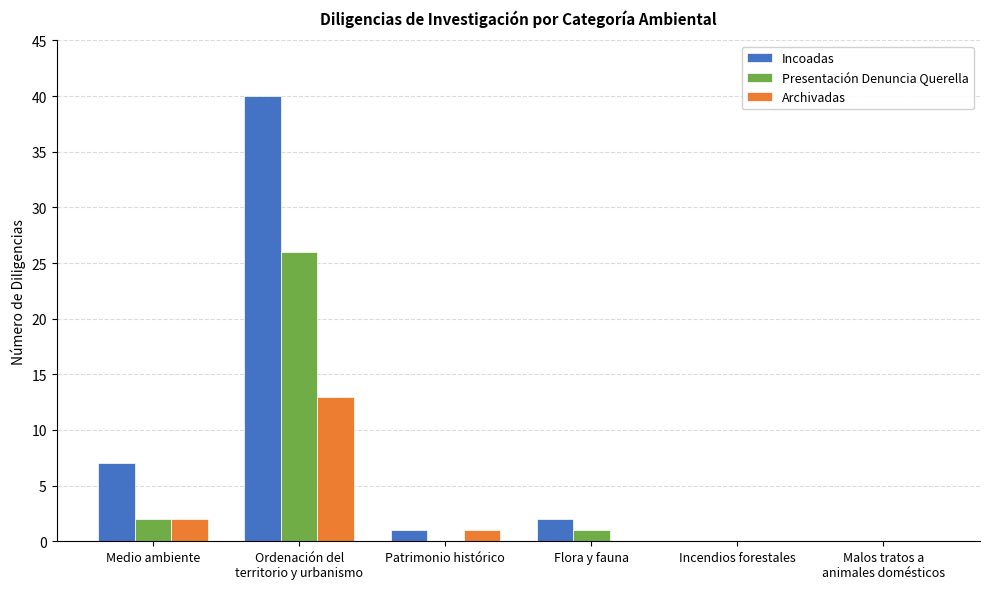

Reading right to left, list all the values displayed in this chart.

Incoadas: Malos tratos a
animales domésticos=0	Incendios forestales=0	Flora y fauna=2	Patrimonio histórico=1	Ordenación del
territorio y urbanismo=40	Medio ambiente=7
Presentación Denuncia Querella: Malos tratos a
animales domésticos=0	Incendios forestales=0	Flora y fauna=1	Patrimonio histórico=0	Ordenación del
territorio y urbanismo=26	Medio ambiente=2
Archivadas: Malos tratos a
animales domésticos=0	Incendios forestales=0	Flora y fauna=0	Patrimonio histórico=1	Ordenación del
territorio y urbanismo=13	Medio ambiente=2